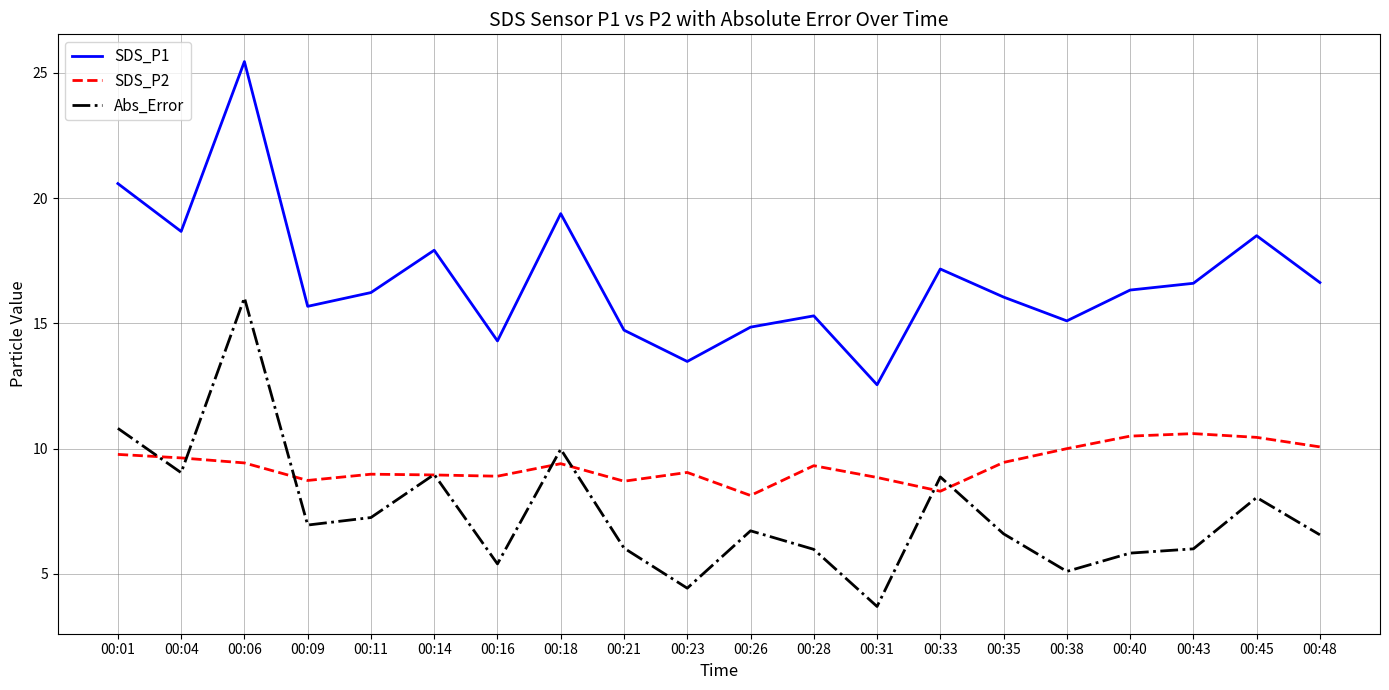

At which label does SDS_P1 first exceed 16?

00:01